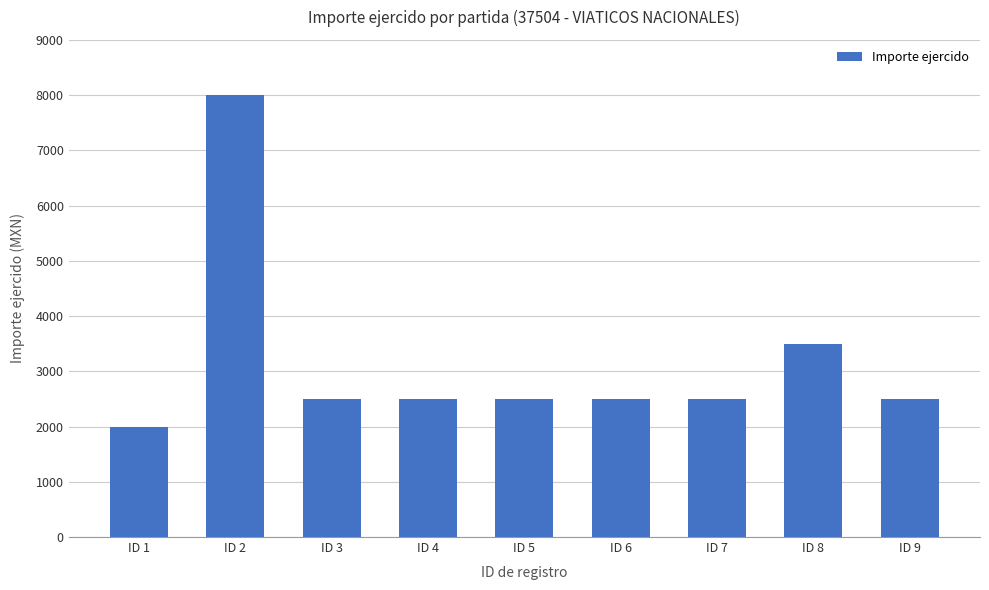

How many data points are less than 2500?

1